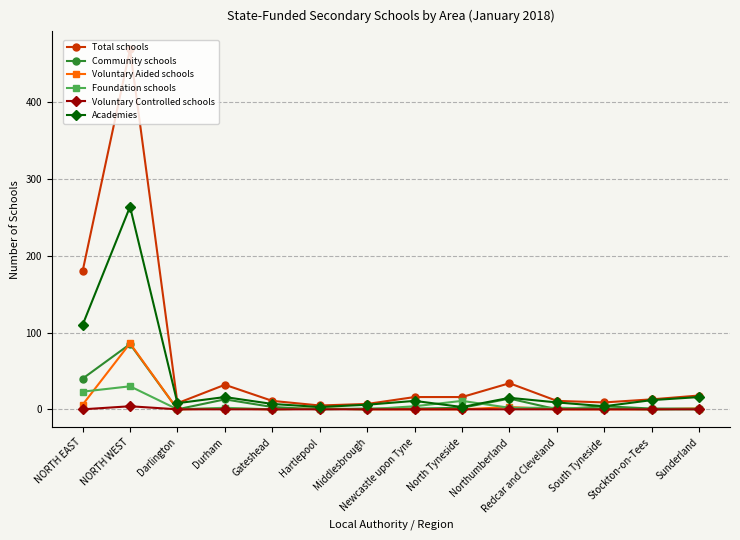

At which label does Community schools first exceed 2?

NORTH EAST